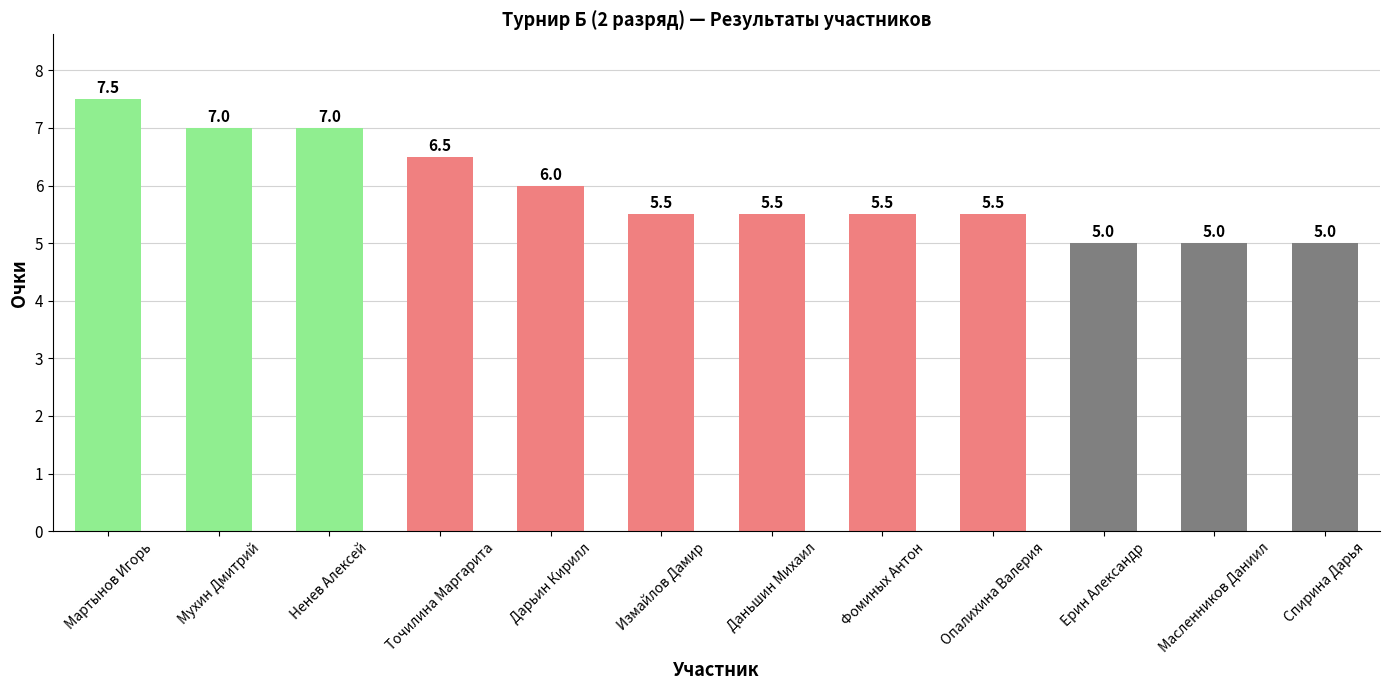

What is the label of the 3rd bar from the right?

Ерин Александр